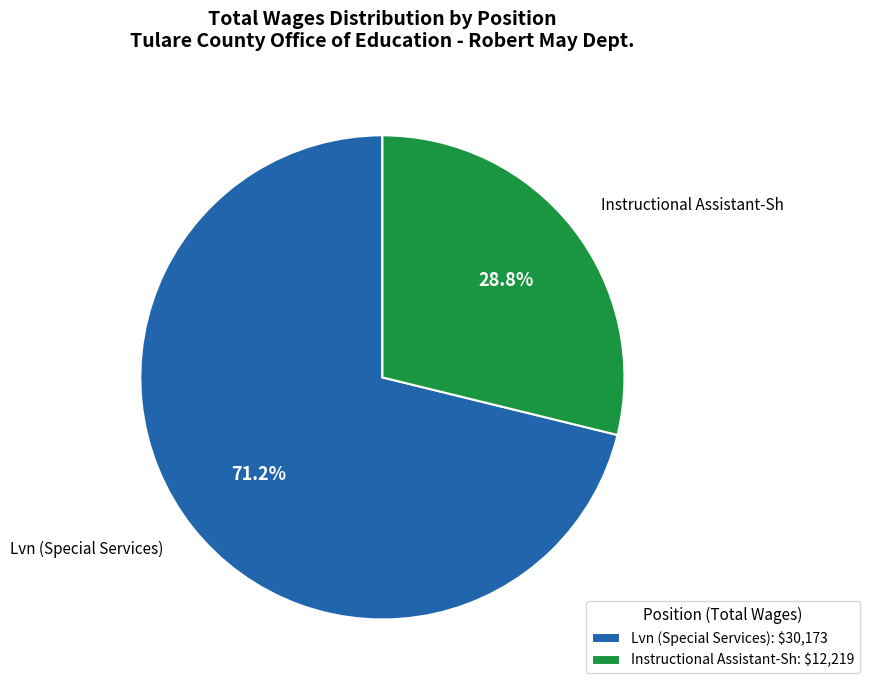

Does Lvn (Special Services) represent more than half of the total?

Yes